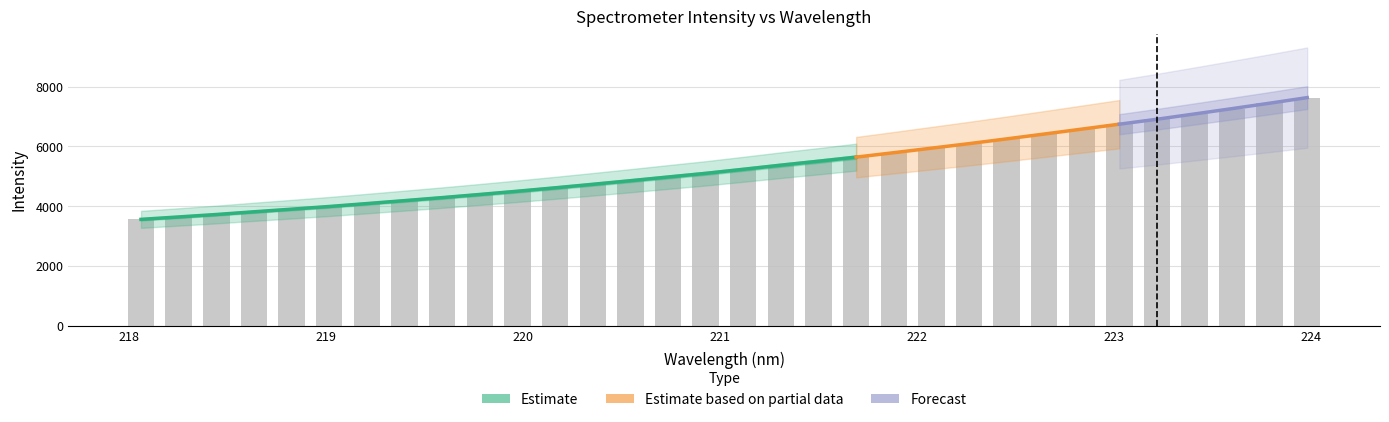

How many data points are less than 5232?

16